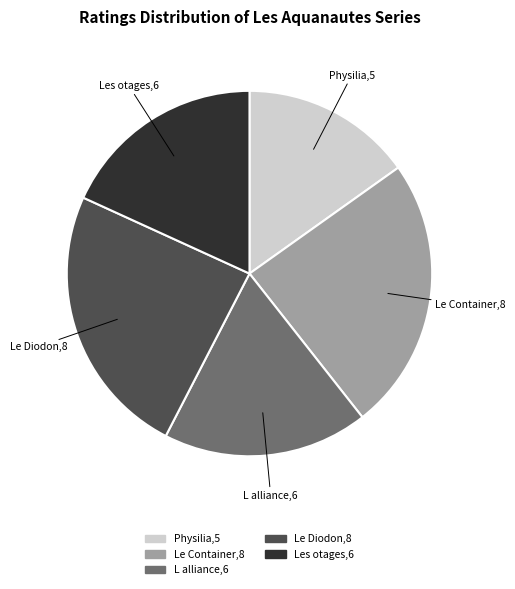

Is there any slice that represents more than half of the pie?

No